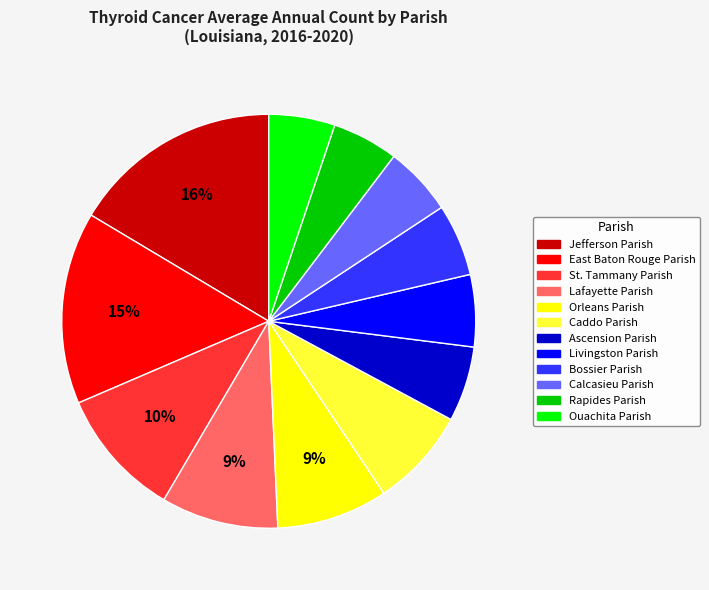

To the nearest percent, what is the difference between the Bossier Parish and East Baton Rouge Parish slice percentages?

9%